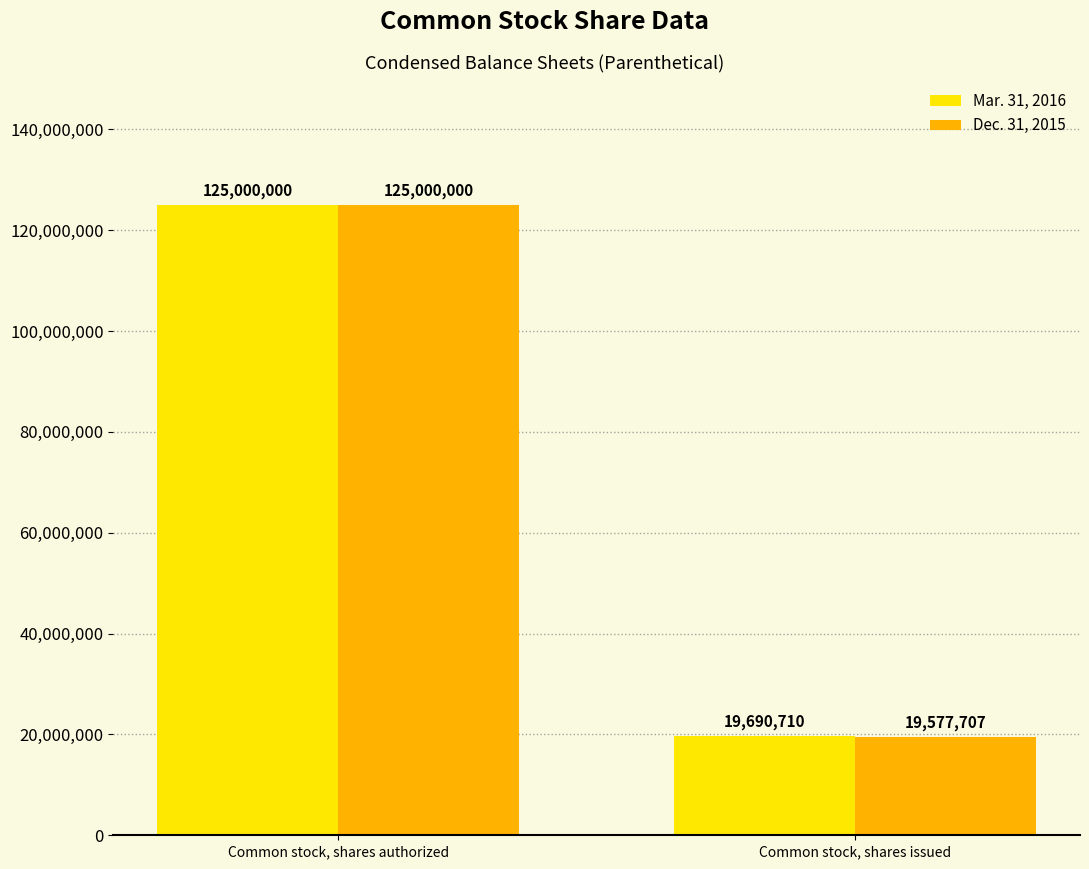

What is the approximate value of Mar. 31, 2016 at Common stock, shares authorized, to the nearest 100?

125000000